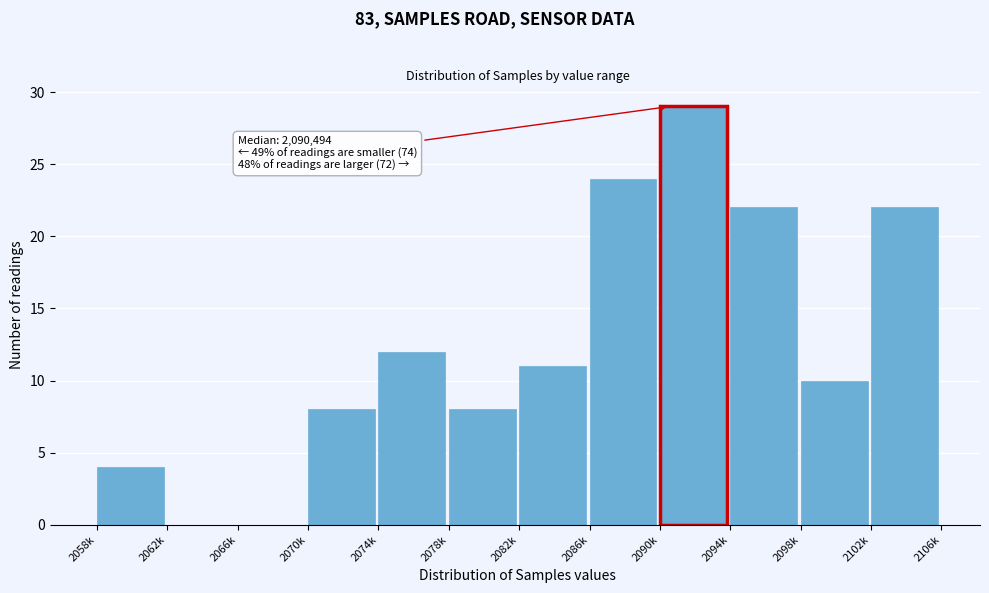

Reading left to right, what are all the values shown in this chart?

2058k=4	2062k=0	2066k=0	2070k=8	2074k=12	2078k=8	2082k=11	2086k=24	2090k=29	2094k=22	2098k=10	2102k=22